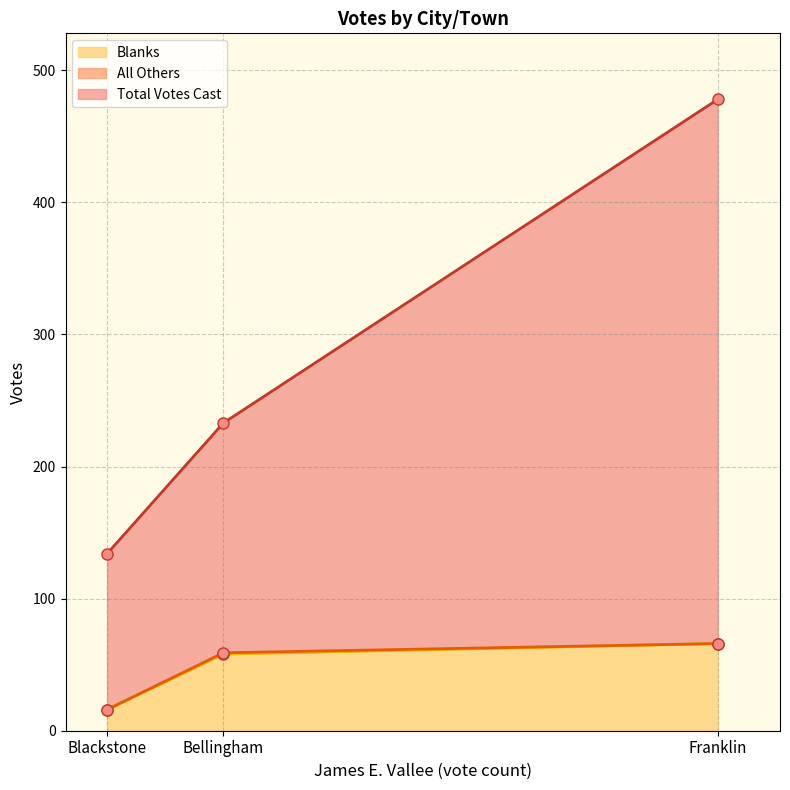

What is the minimum value for Total Votes Cast?

134